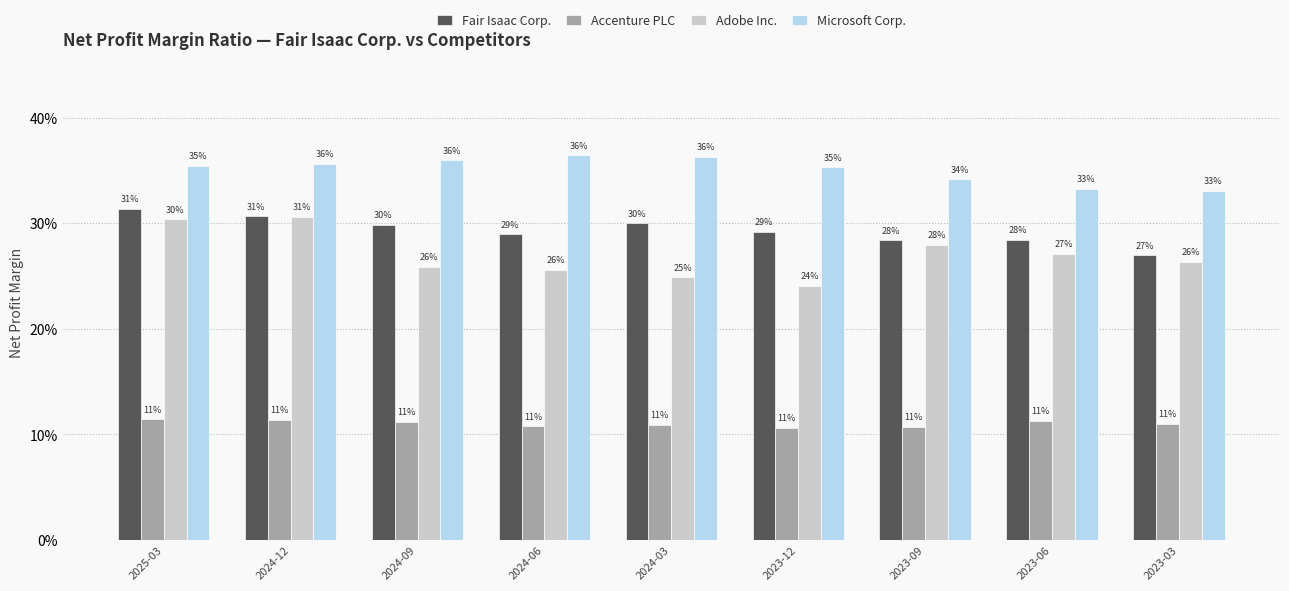

What is the sum of the Microsoft Corp. values at 2023-12 and 2024-12?

0.7